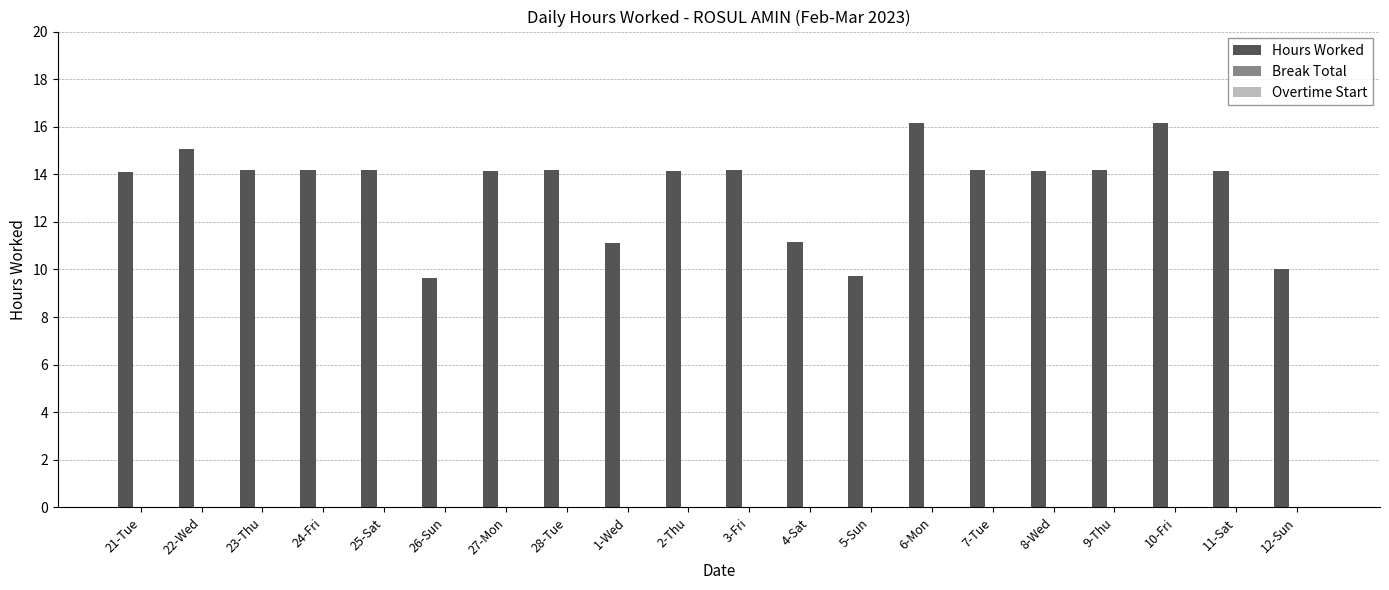

What is the label of the 2nd bar from the right?

11-Sat